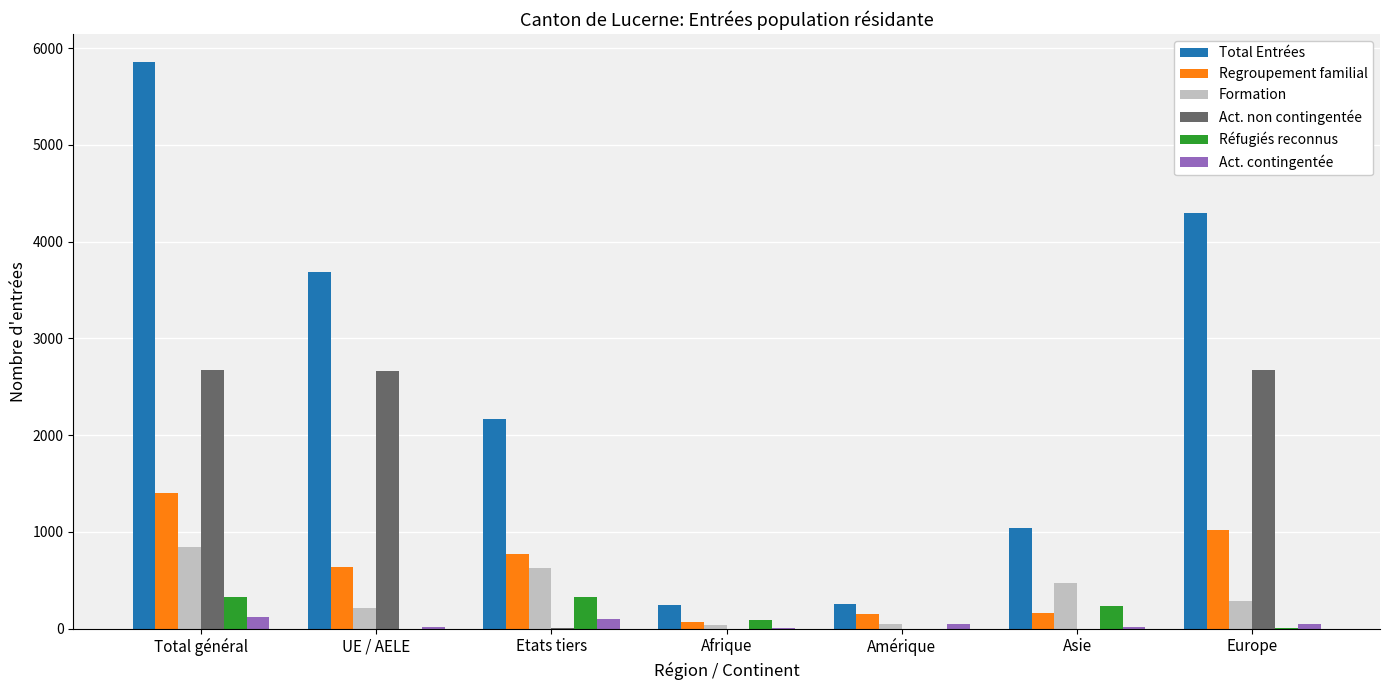

At which category does the chart reach its peak across all series?

Total général